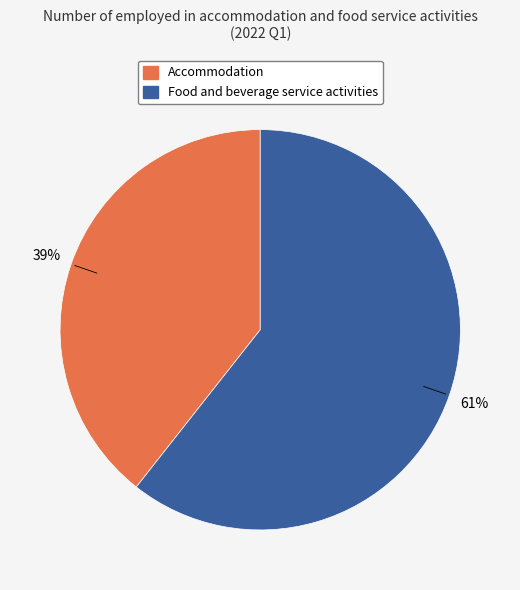

True or false: Food and beverage service activities accounts for 70% of the total.

False